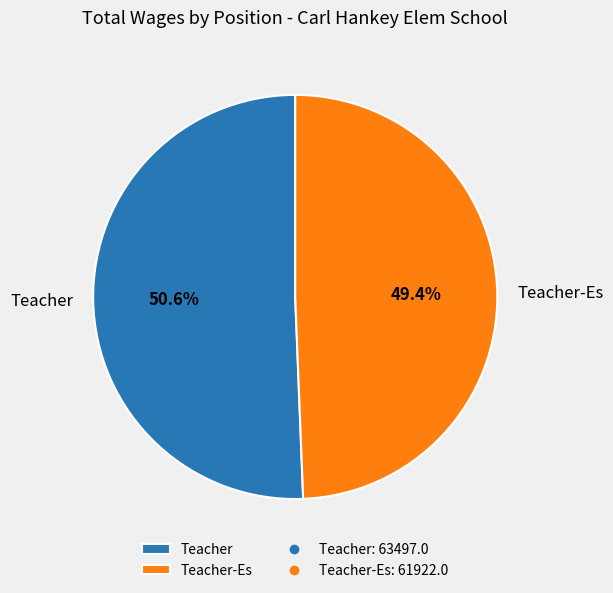

To the nearest percent, what percentage of the pie is Teacher?

51%